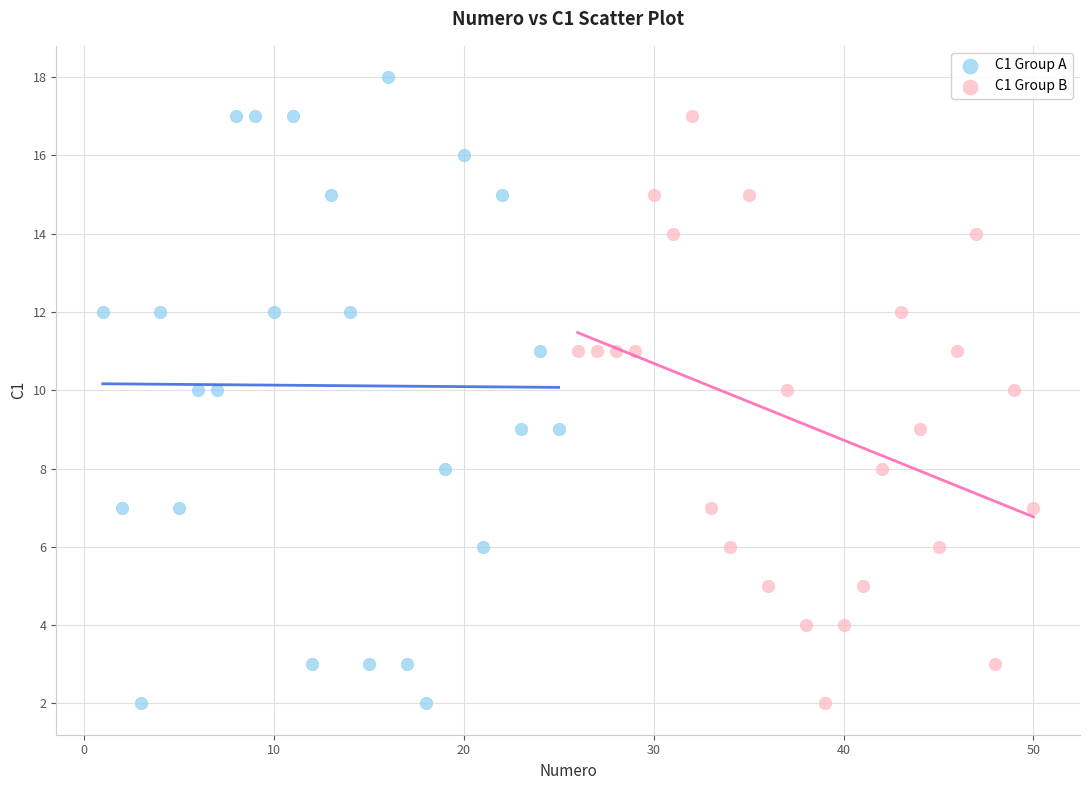

What are all the series names shown in the legend?

C1 Group A, C1 Group B